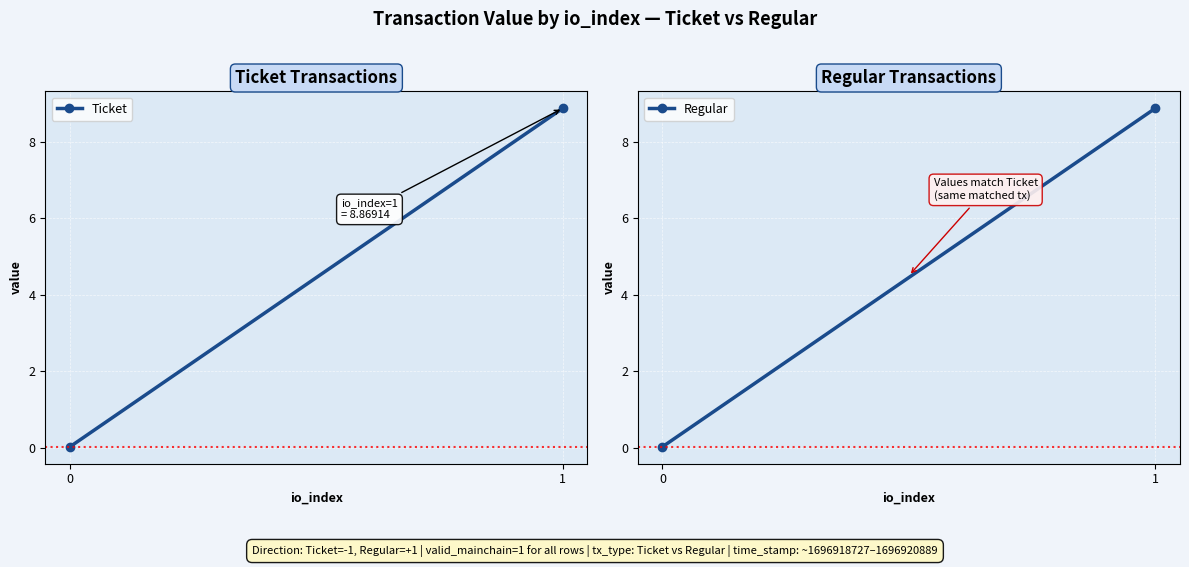

Between 1 and 0, which is larger?

1